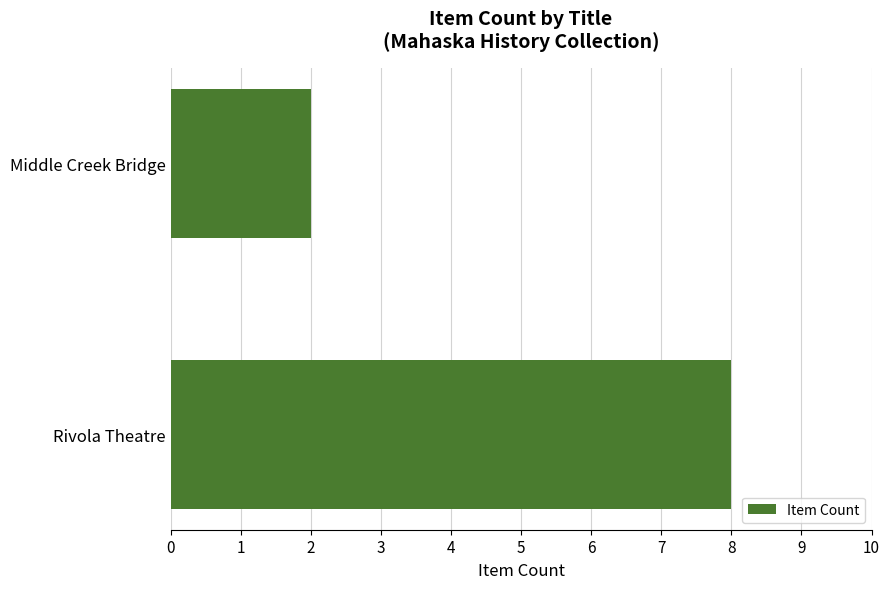

Does the chart contain any negative values?

No